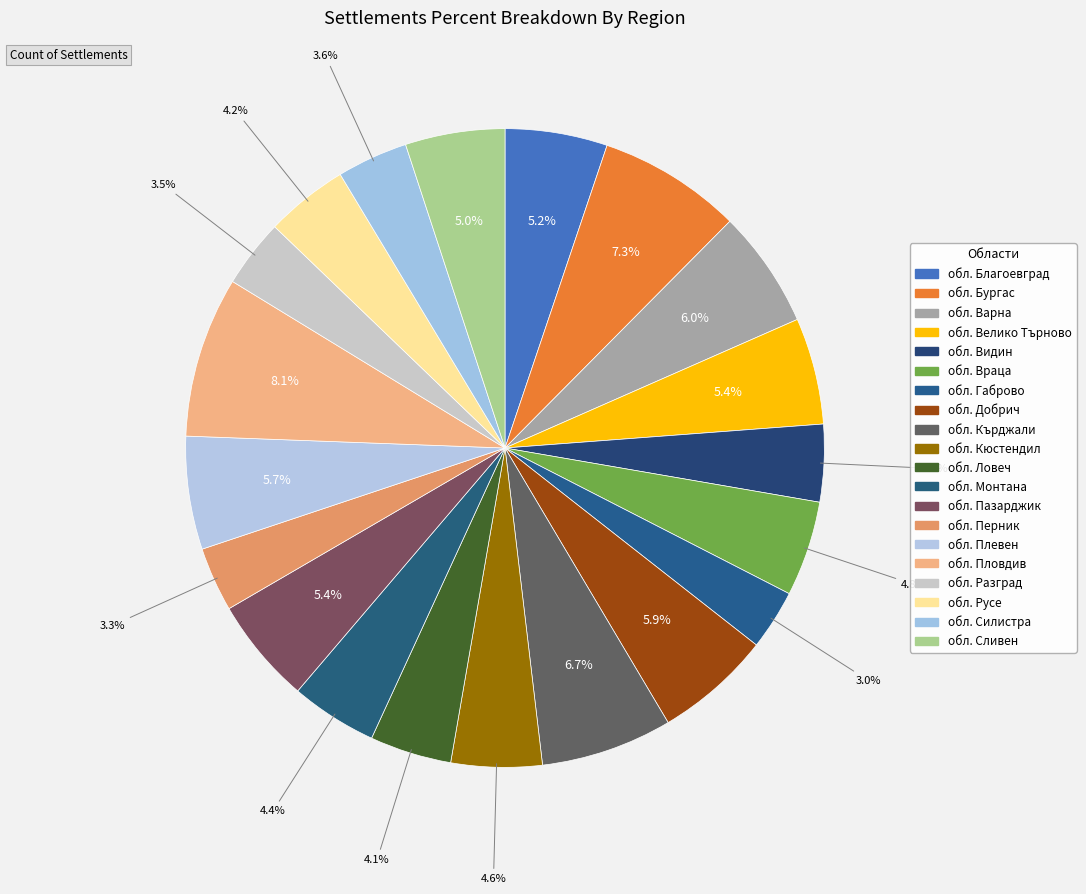

Between обл. Пазарджик and обл. Видин, which is larger?

обл. Пазарджик